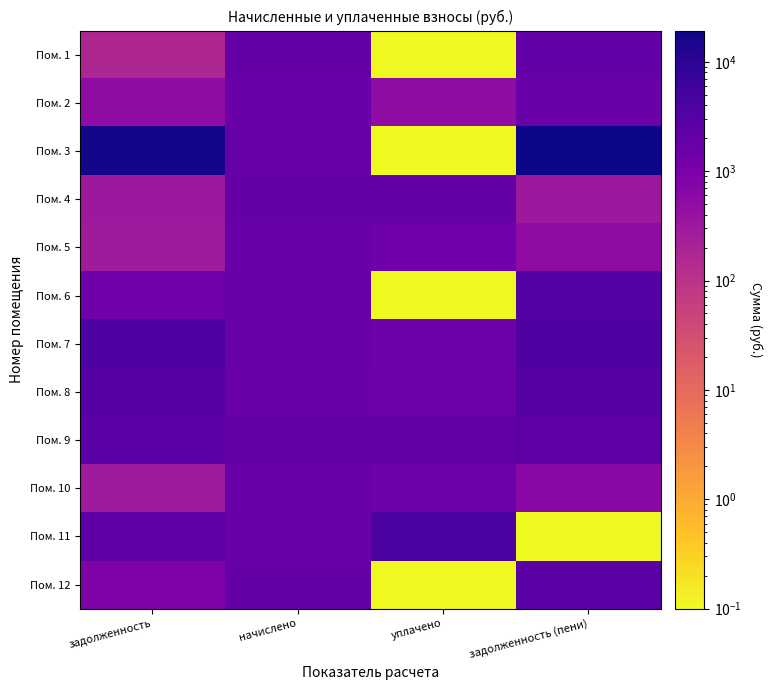

Which series has the largest range (max minus min)?

Пом. 3